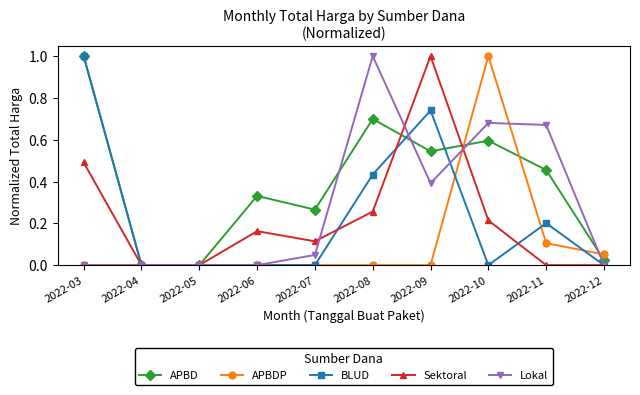

Between 2022-11 and 2022-12, which series saw the biggest shift?

Lokal